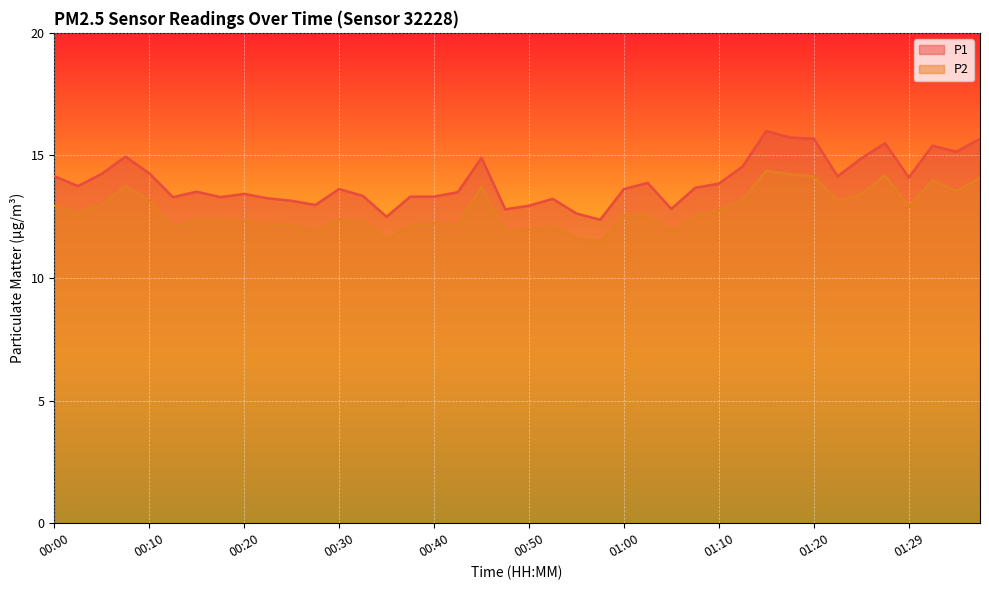

What is the minimum value for P1?

12.4